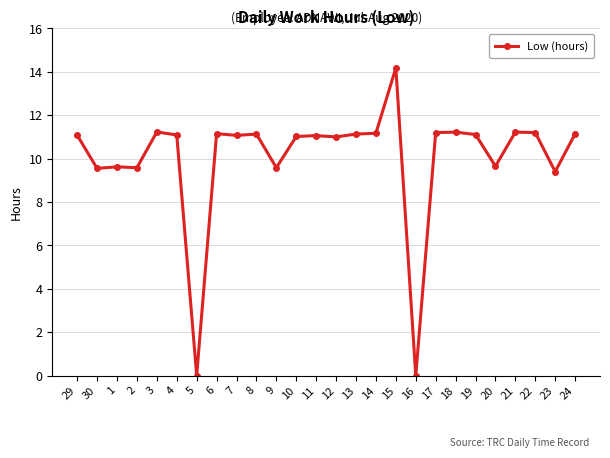

How many lines are shown in the chart?

1